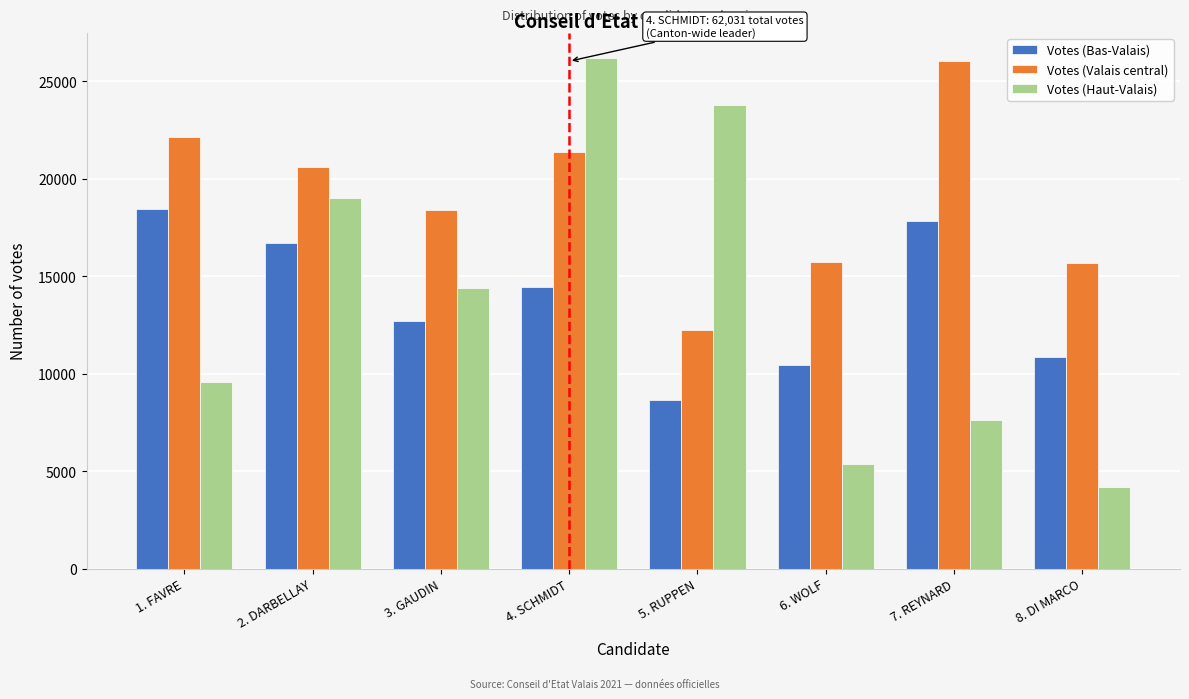

At which category is the sum across all series the highest?

4. SCHMIDT